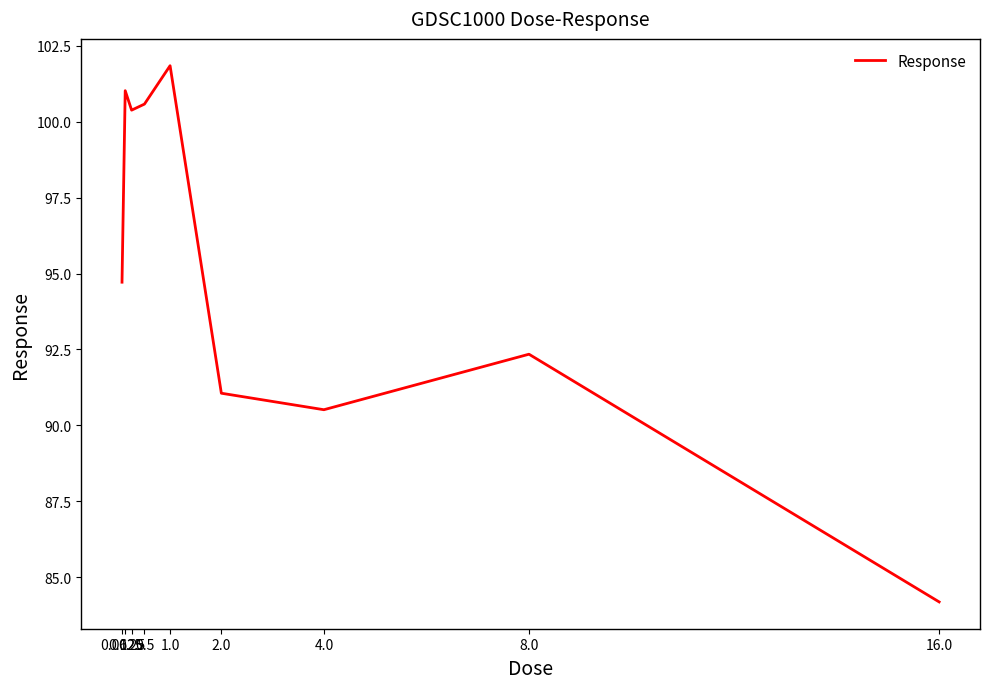

What is the greatest value displayed?

101.8